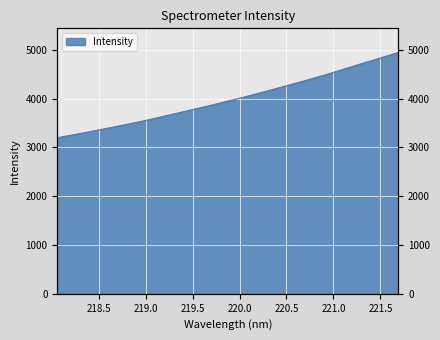

Where is the data nearest to the value 4073?

220.1623